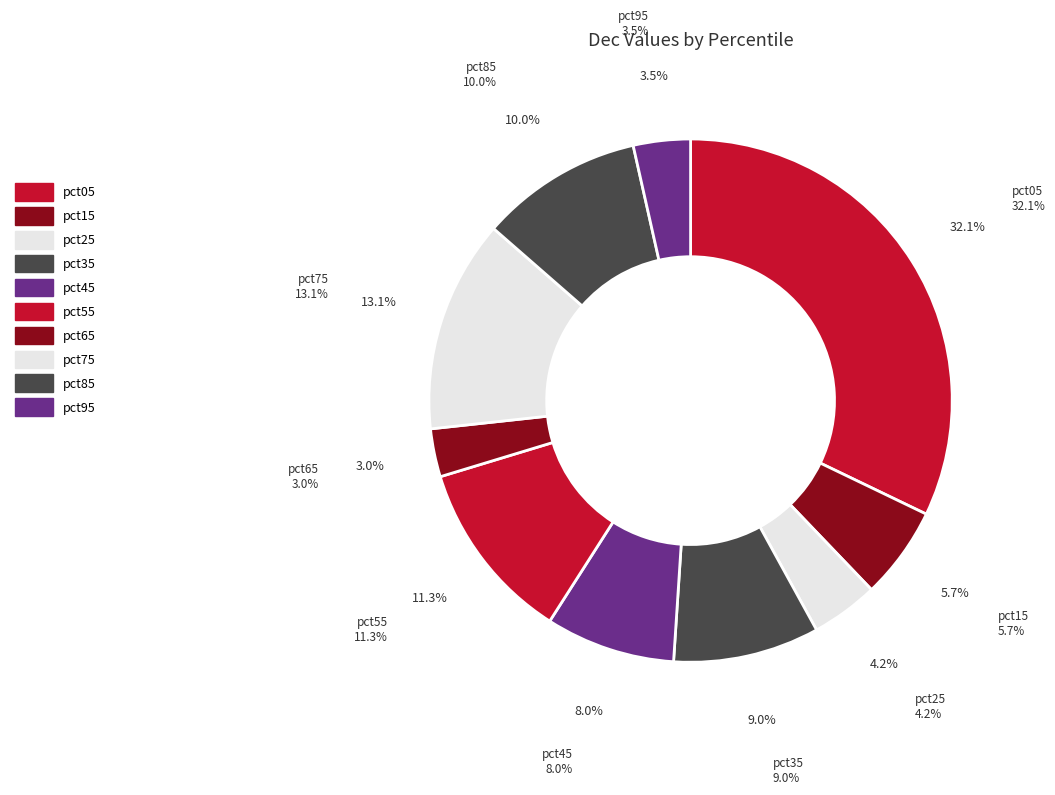

Which category has the biggest portion of the pie?

pct05